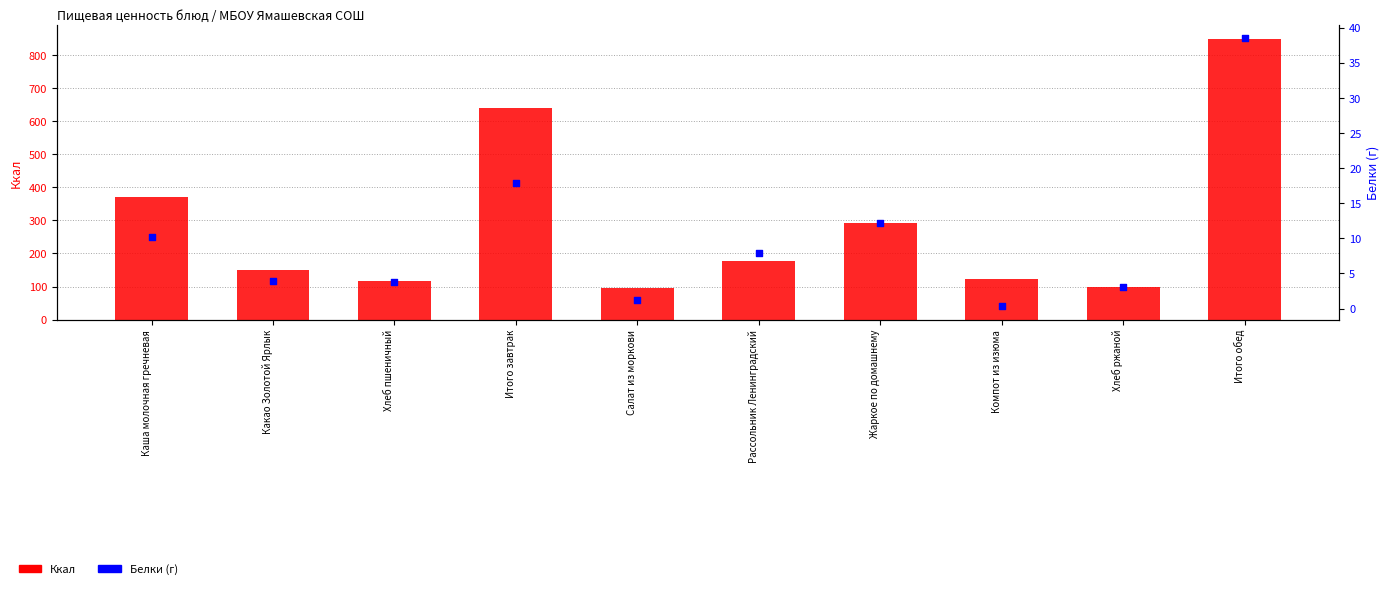

What are all the series names shown in the legend?

Ккал, Белки (г)